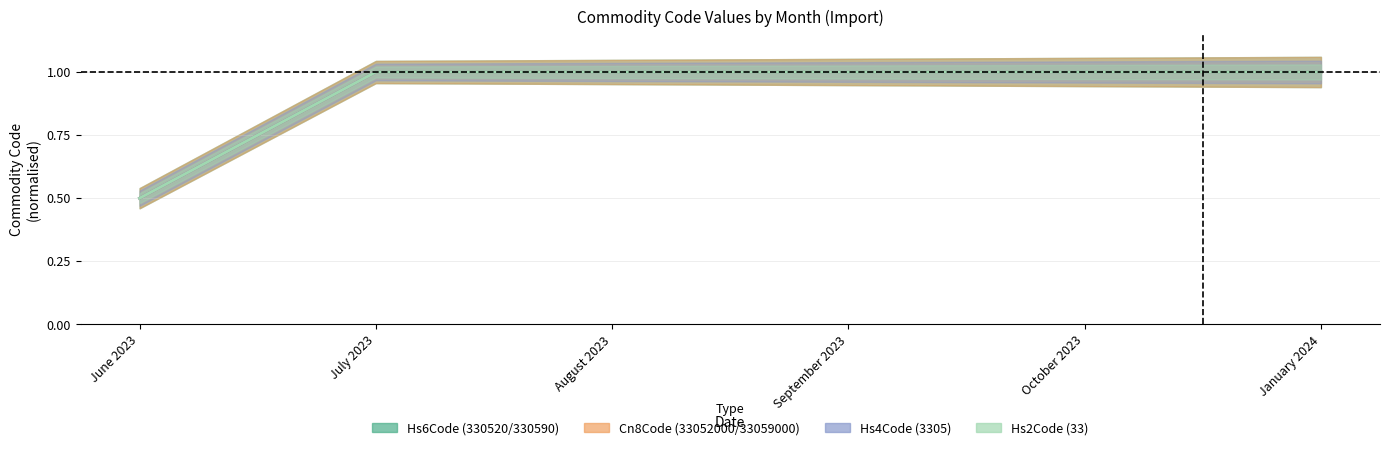

Read the Hs6Code value at January 2024.

1.0